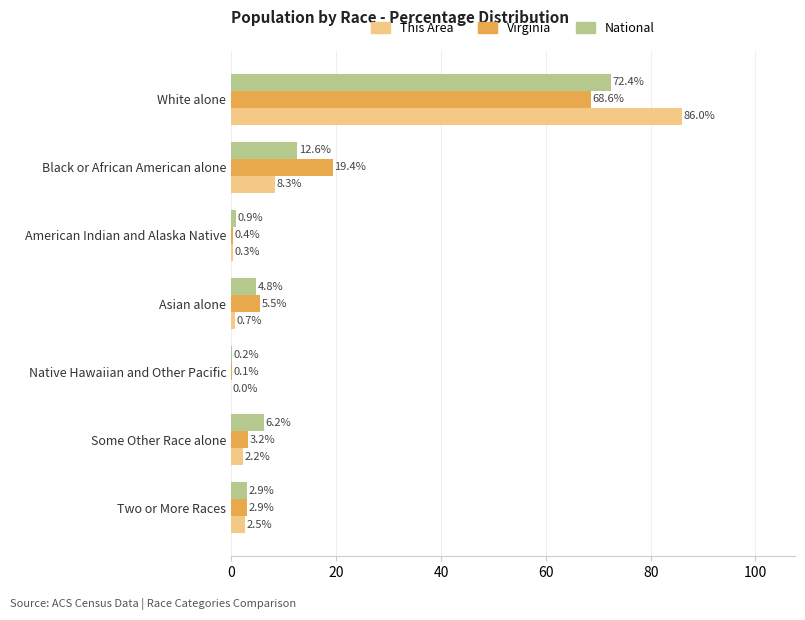

Which series changed the most between Asian alone and Native Hawaiian and Other Pacific?

Virginia